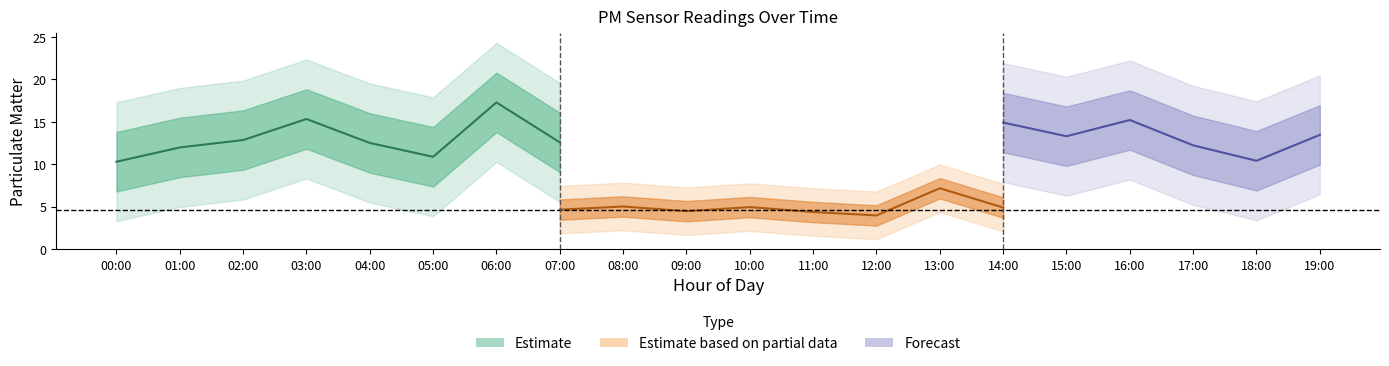

Does the chart have visible grid lines?

No